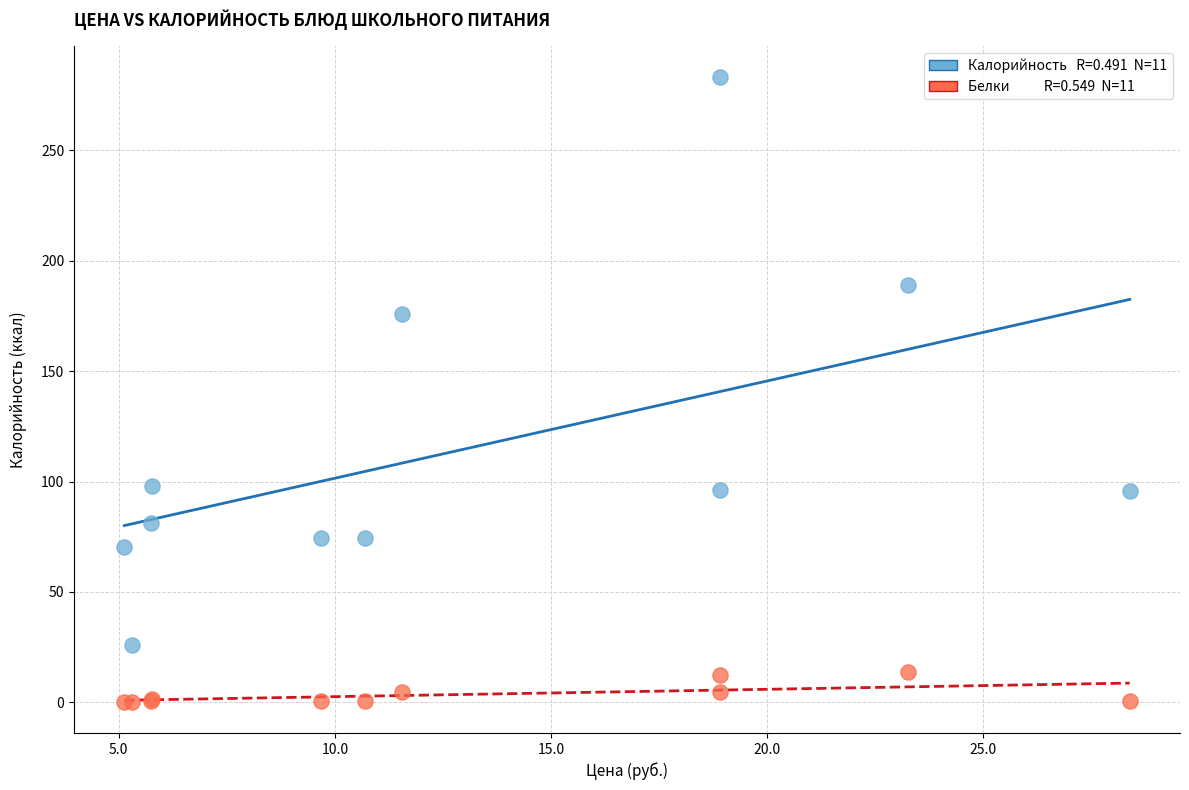

Across all series, what Y value is closest to 141?

176.0